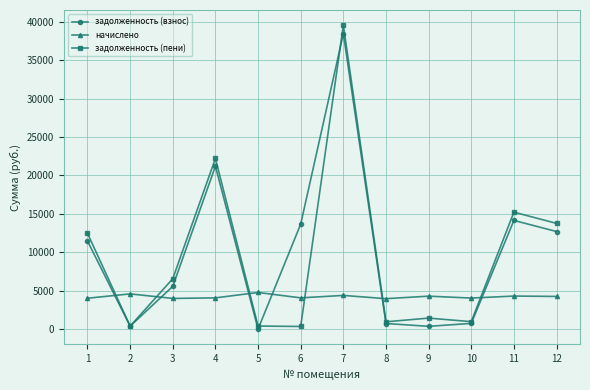

How many intersections are there between начислено and задолженность (пени)?

6